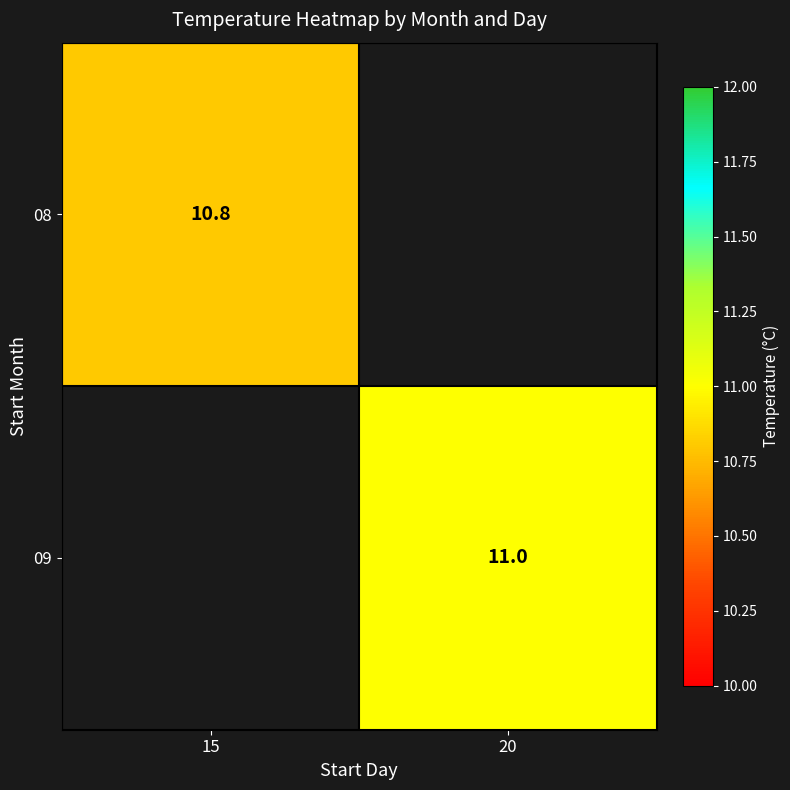

True or false: 09 has a value of 11.0 at 20.

True